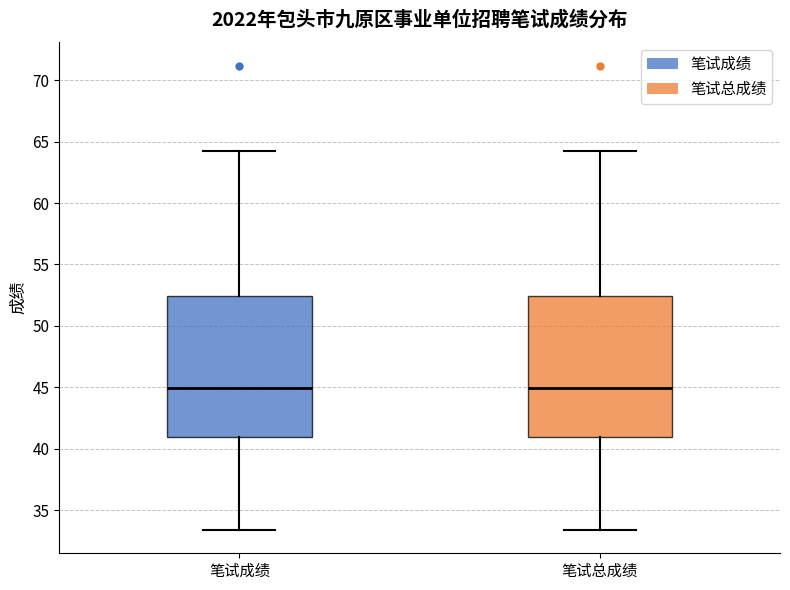

Reading left to right, transcribe this box plot: for each box, give where its median line is, the range the box spans, and where its two whiskers end, as read against the y-axis. The values are not printed on the chart, so give them approximately, as read against the axis.

笔试成绩: median 45.0, box 41.0 to 52.5, whiskers 33.5 to 64.5
笔试总成绩: median 45.0, box 41.0 to 52.5, whiskers 33.5 to 64.5